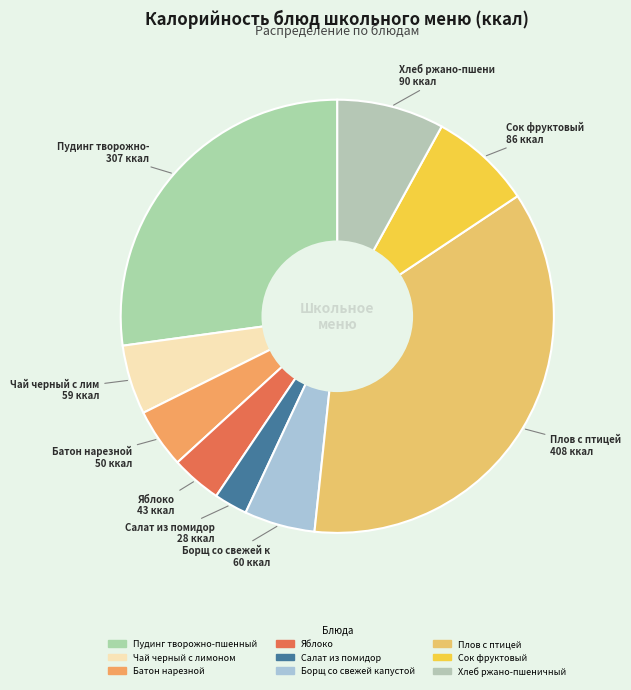

Approximately how many times larger is the value at Батон нарезной compared to Сок фруктовый?

0.6